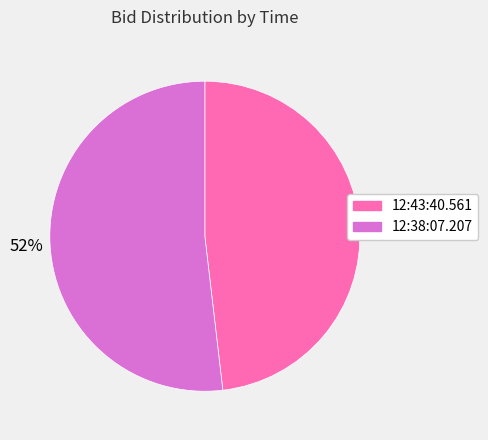

What is the smallest slice in the pie chart?

12:43:40.561